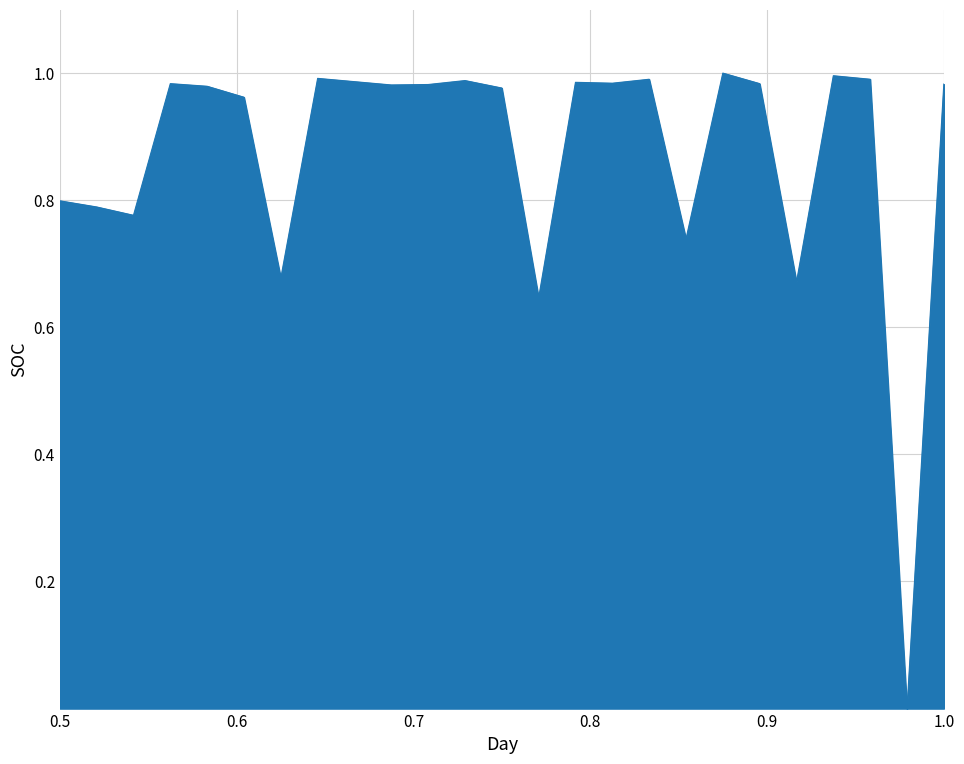

Does the chart have visible grid lines?

Yes